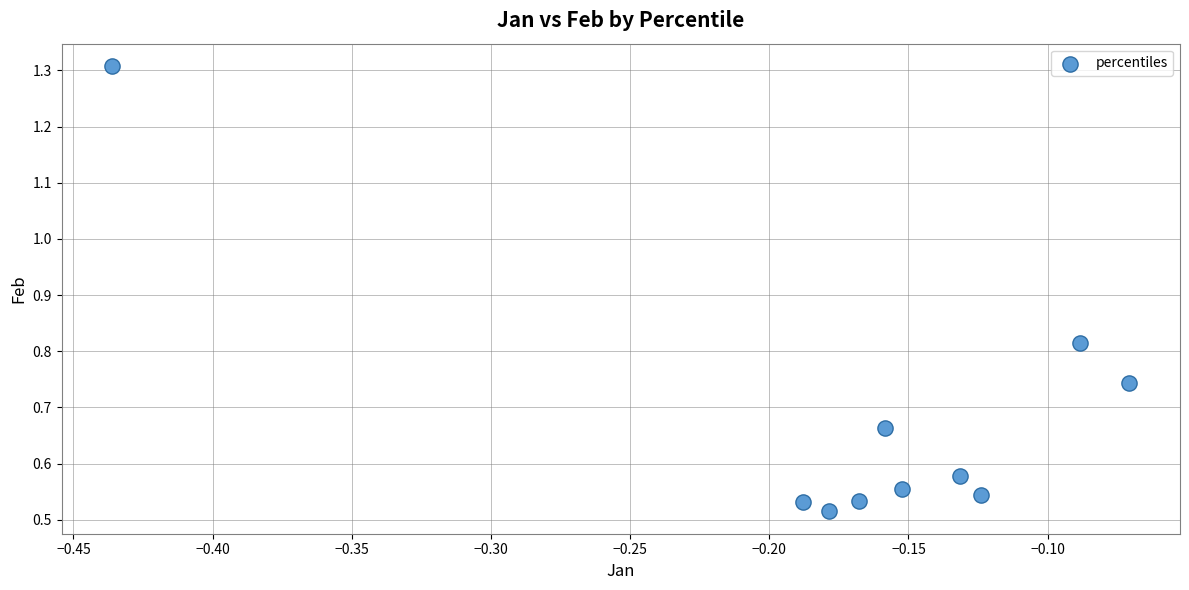

What is the range of X values (max minus min)?

0.4